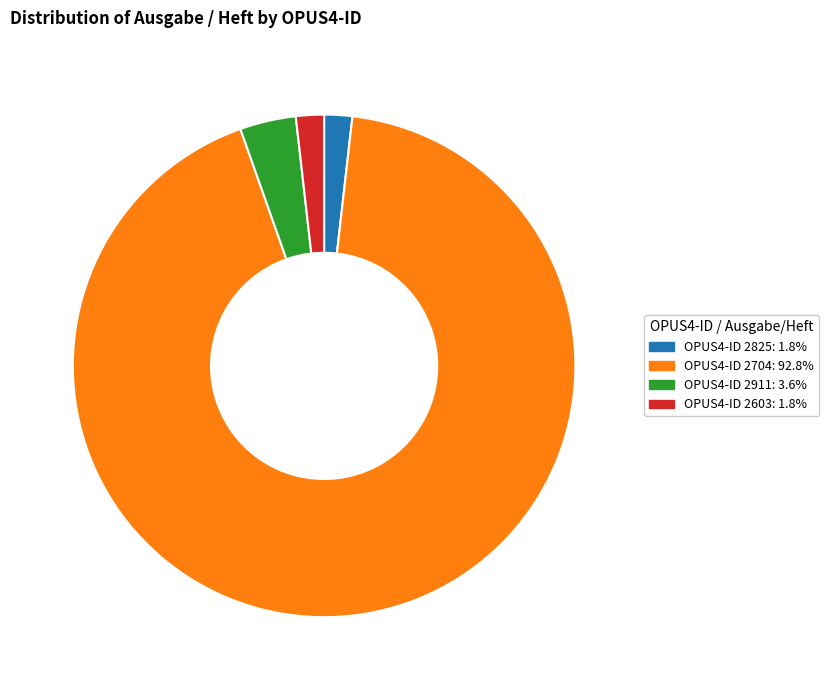

Is there a majority slice in this chart?

Yes